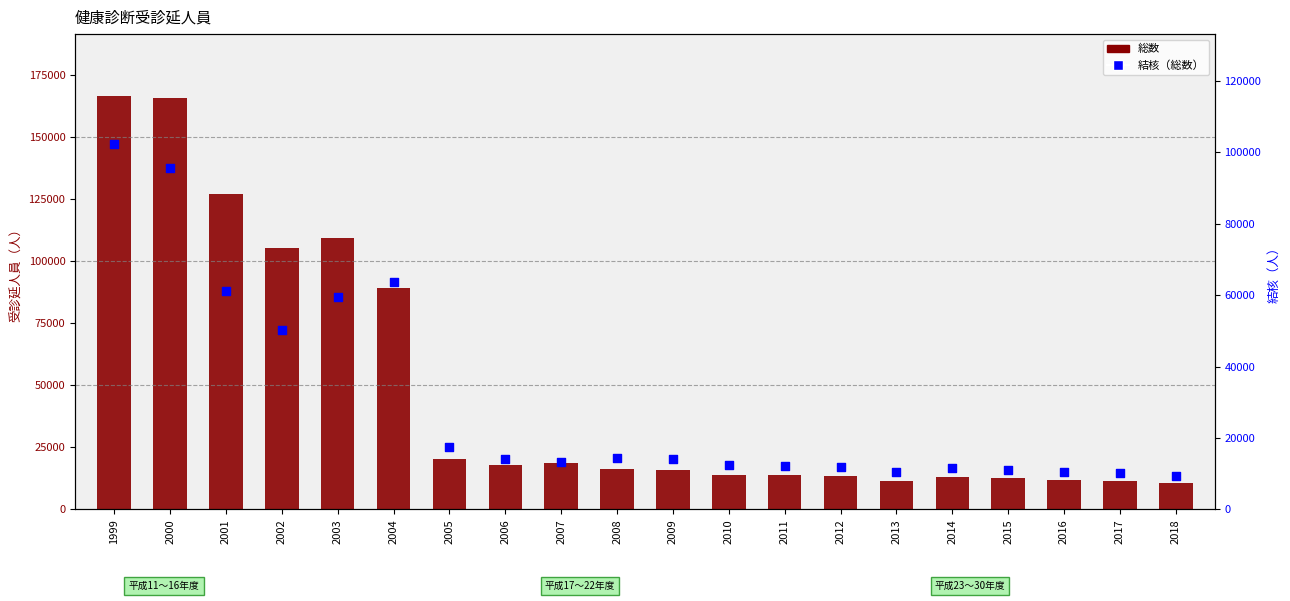

Which series has the widest spread of Y values?

総数